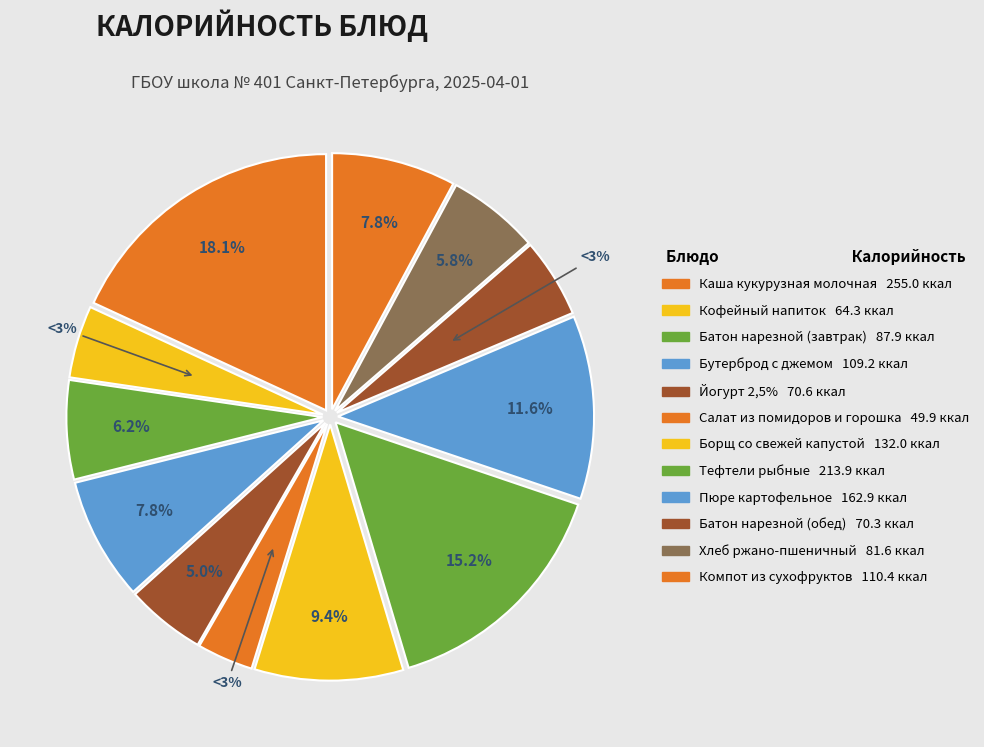

Count the number of slices in the pie.

12